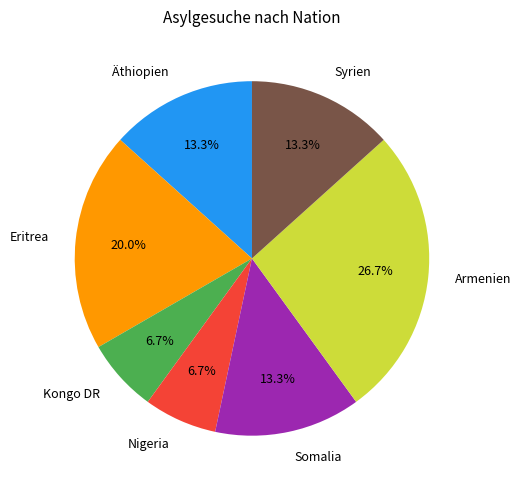

To the nearest percent, what percentage of the pie is Kongo DR?

7%